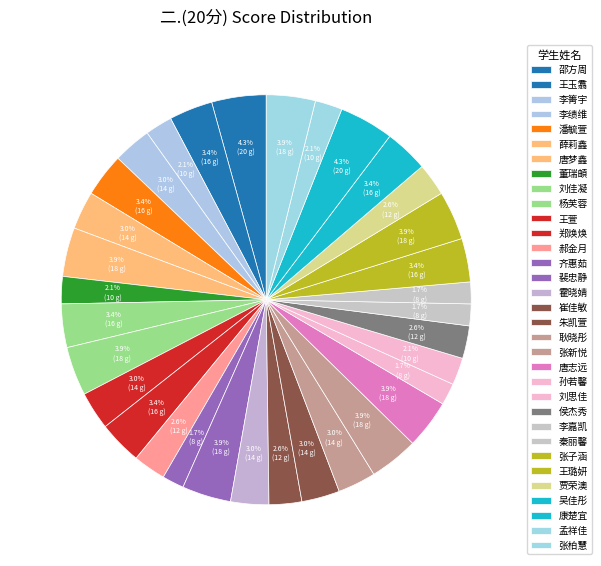

How many segments does this pie chart have?

33